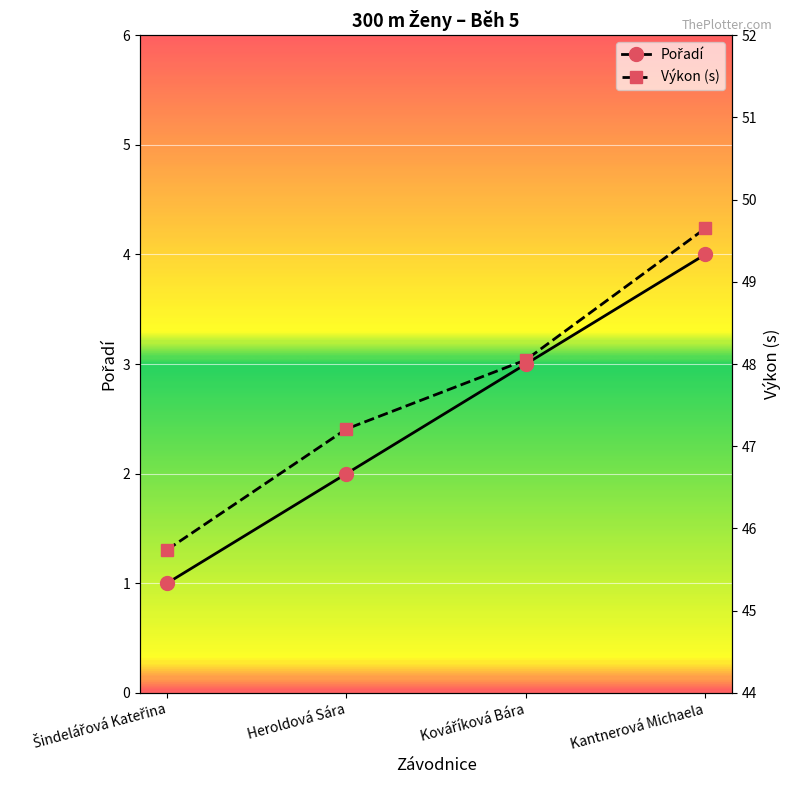

What is the difference between the Pořadí values at Kantnerová Michaela and Kováříková Bára?

1.0